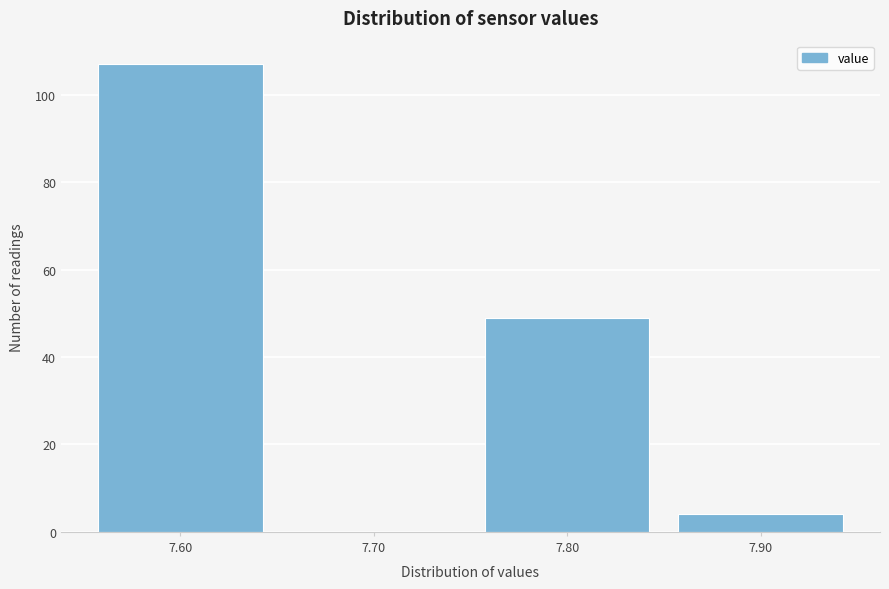

Reading left to right, transcribe all the data shown in this chart.

7.60=107	7.70=0	7.80=49	7.90=4